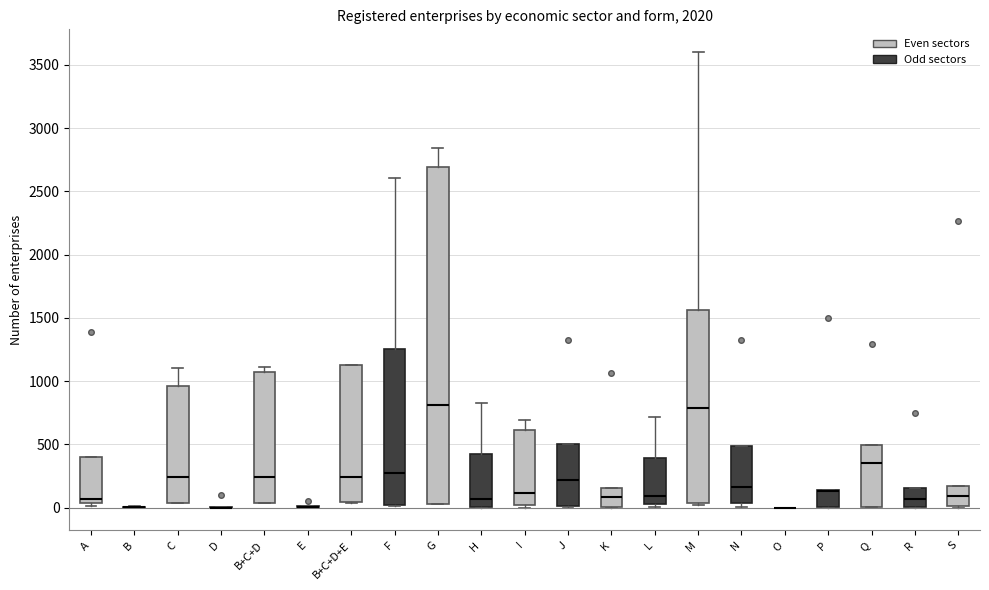

Where does the upper whisker of the box for C end on the y-axis? The values are not printed on the chart, so give them approximately, as read against the axis.

1100